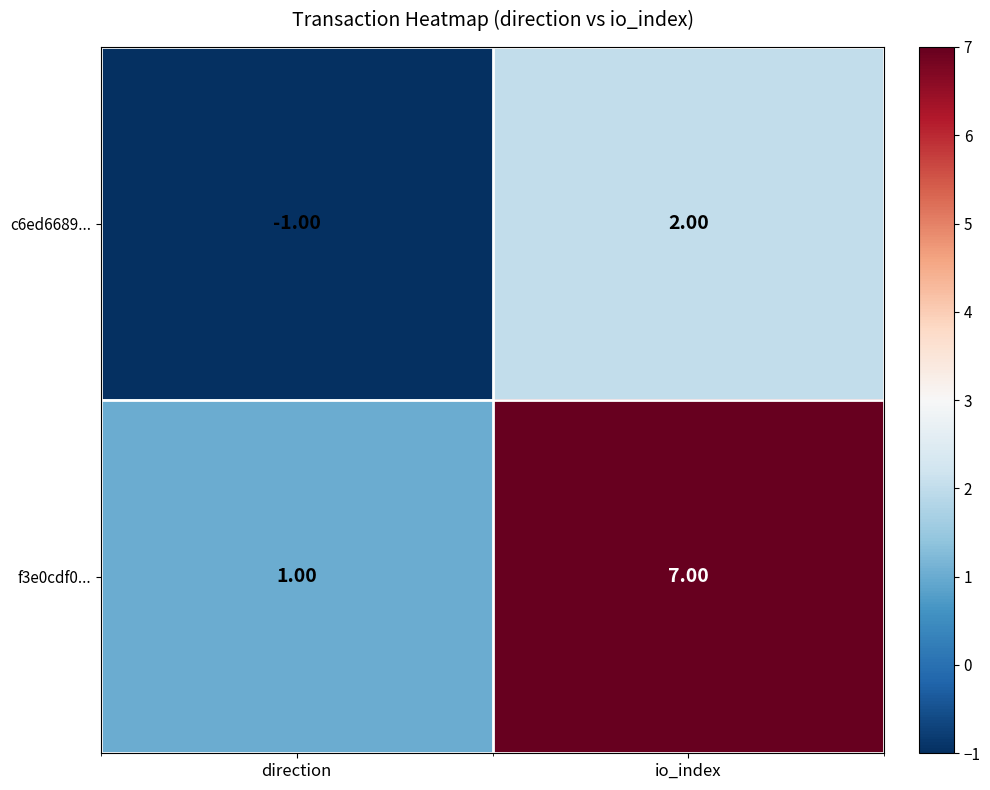

What is the sum of the f3e0cdf0... values at direction and io_index?

8